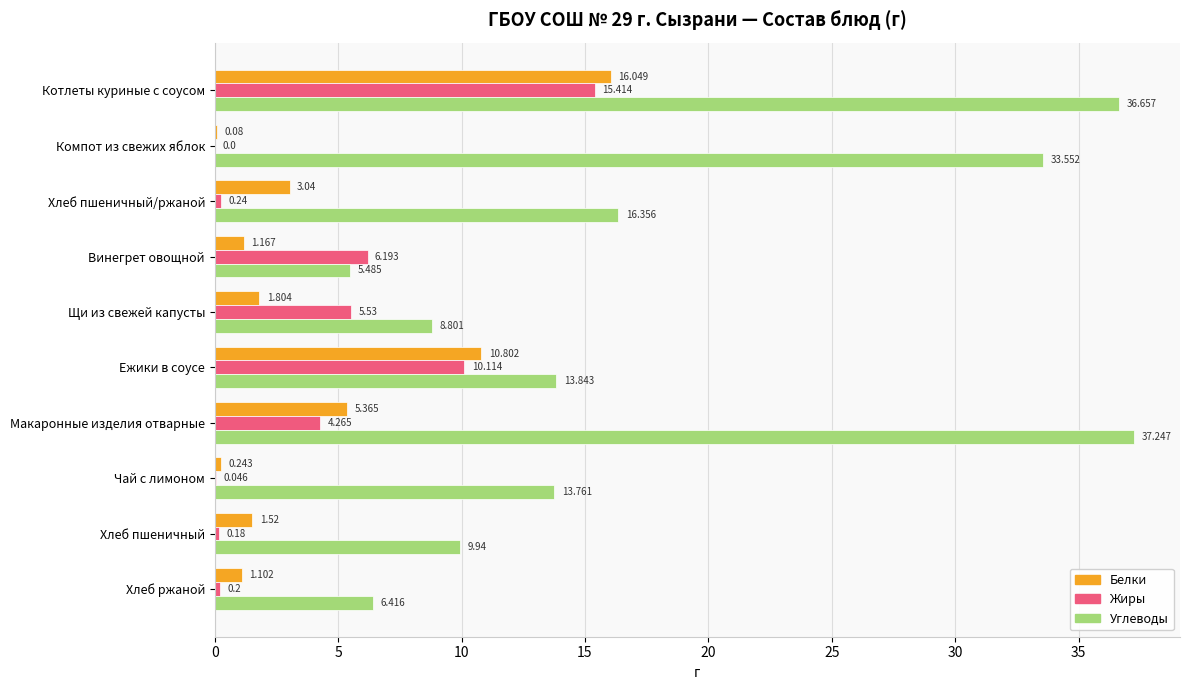

At which label is Жиры closest to 7?

Винегрет овощной